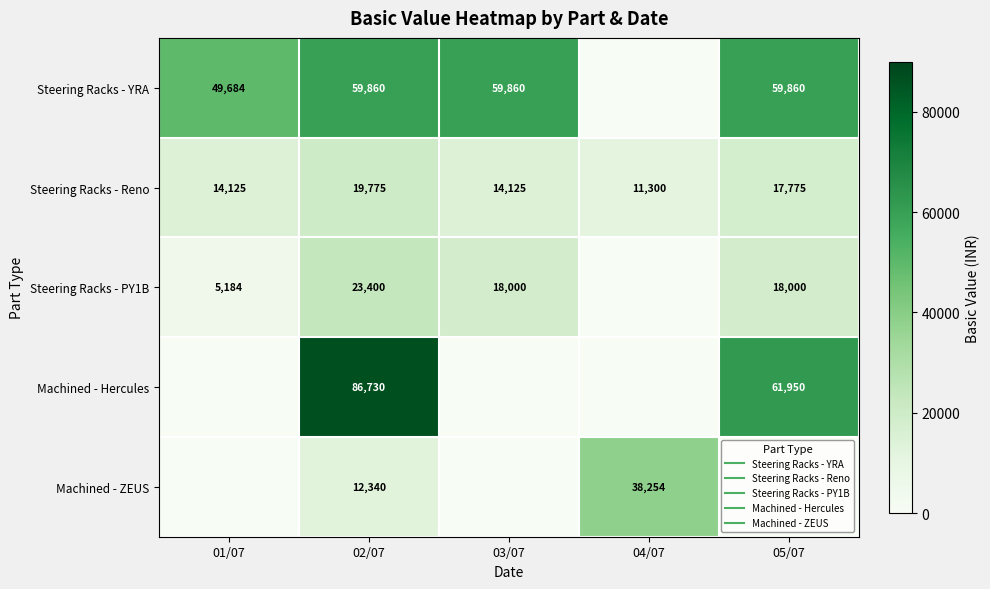

Which category has the highest value across all series?

02/07